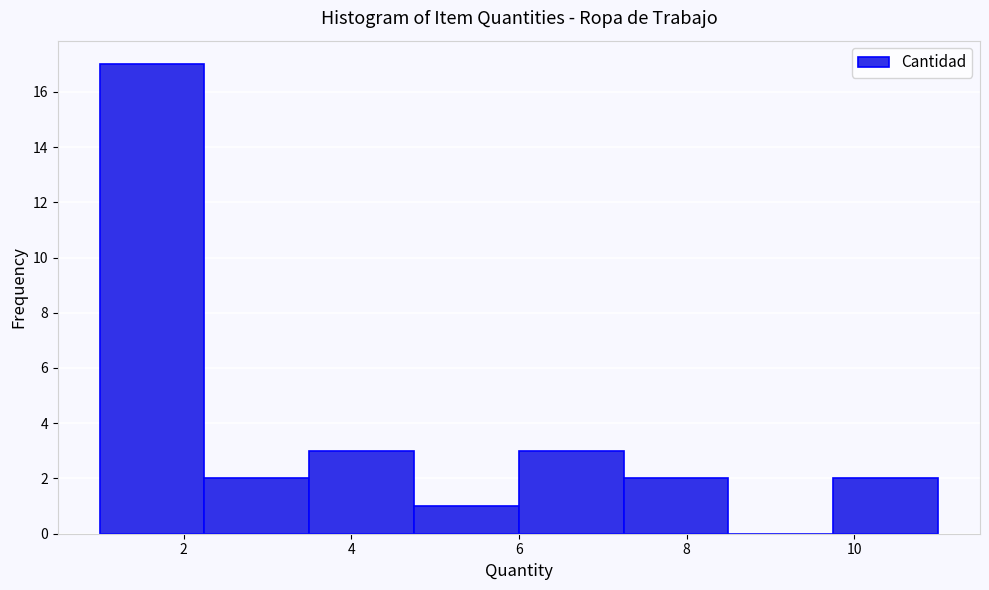

Reading left to right, list every bar in this chart as the range it spans on the x-axis followed by its height. Neither the bar edges nor the heights are printed on the chart, so give them approximately, as read against the axes.

1.00 to 2.25: 17
2.25 to 3.50: 2
3.50 to 4.75: 3
4.75 to 6.00: 1
6.00 to 7.25: 3
7.25 to 8.50: 2
8.50 to 9.75: 0
9.75 to 11.00: 2